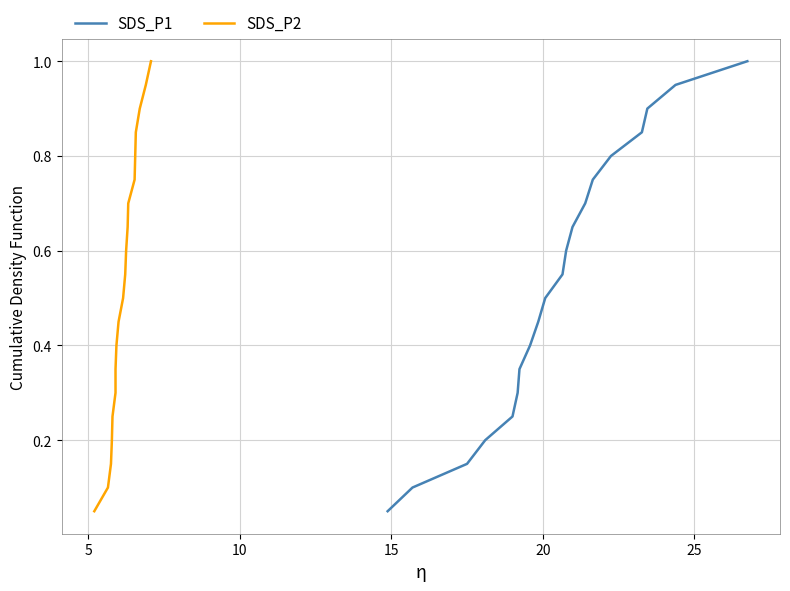

True or false: SDS_P1 has more than 2 interior local peaks.

False